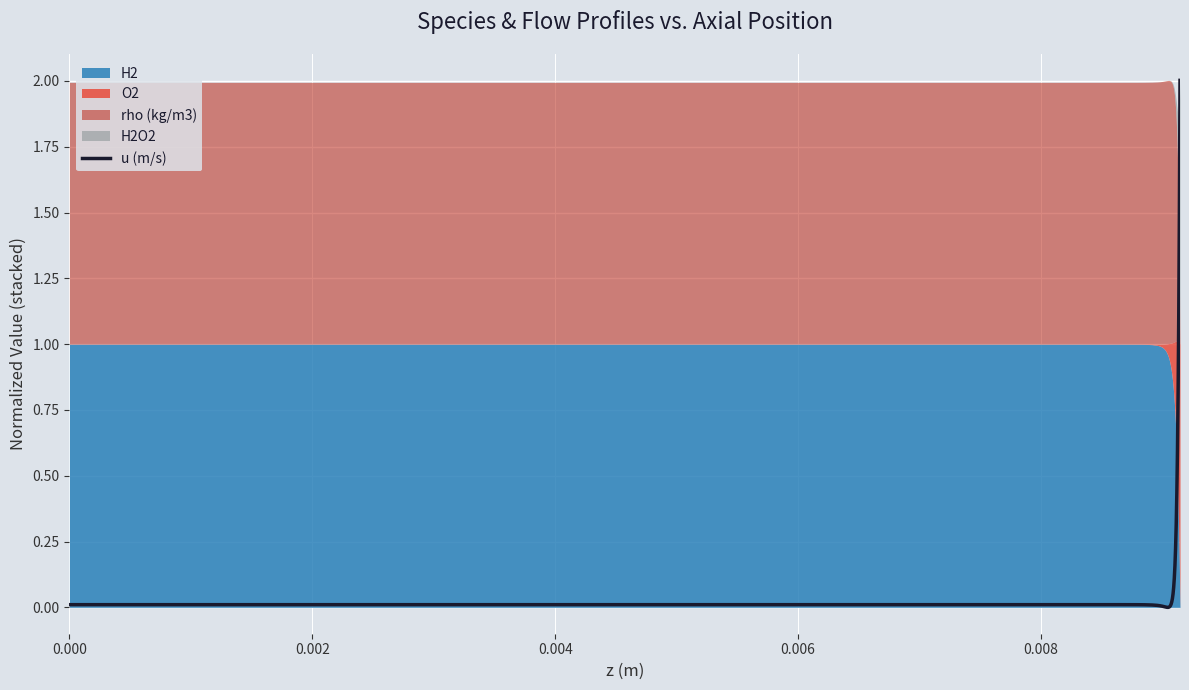

What is the maximum value for u (m/s)?

2.0